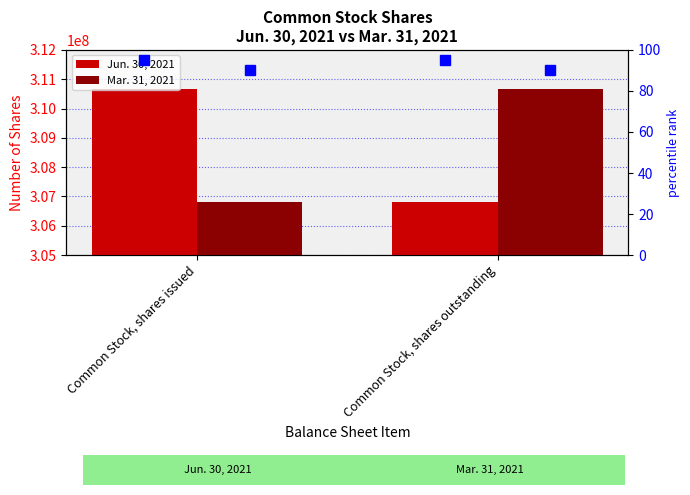

Is it true that Mar. 31, 2021 equals 156452278 at Common Stock, shares issued?

False